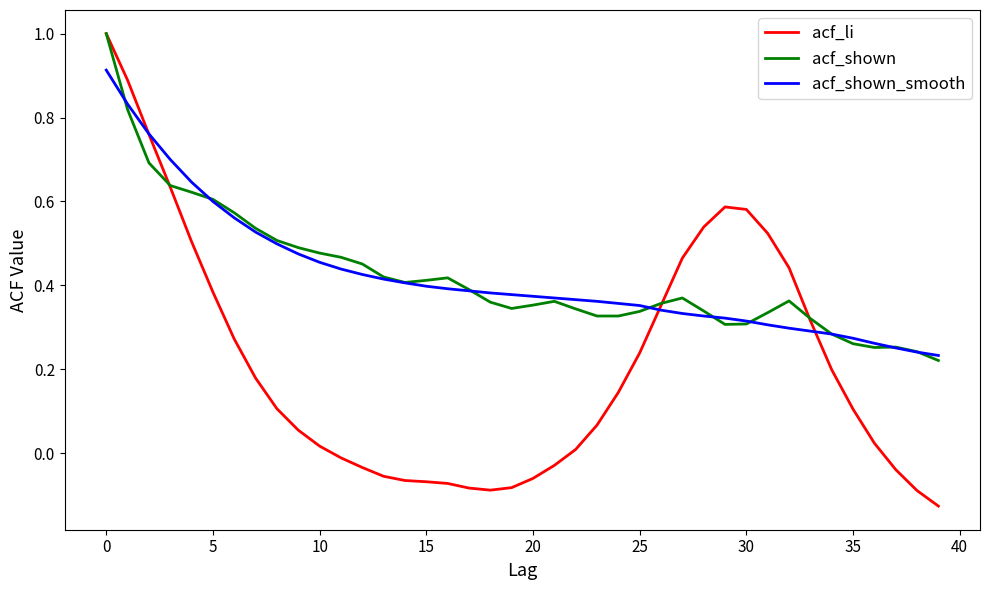

Which series has the largest range (max minus min)?

acf_li